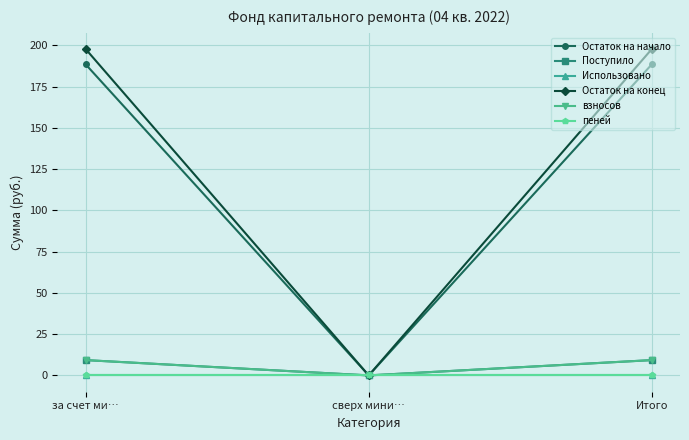

What is the maximum value for Остаток на начало?

188.4